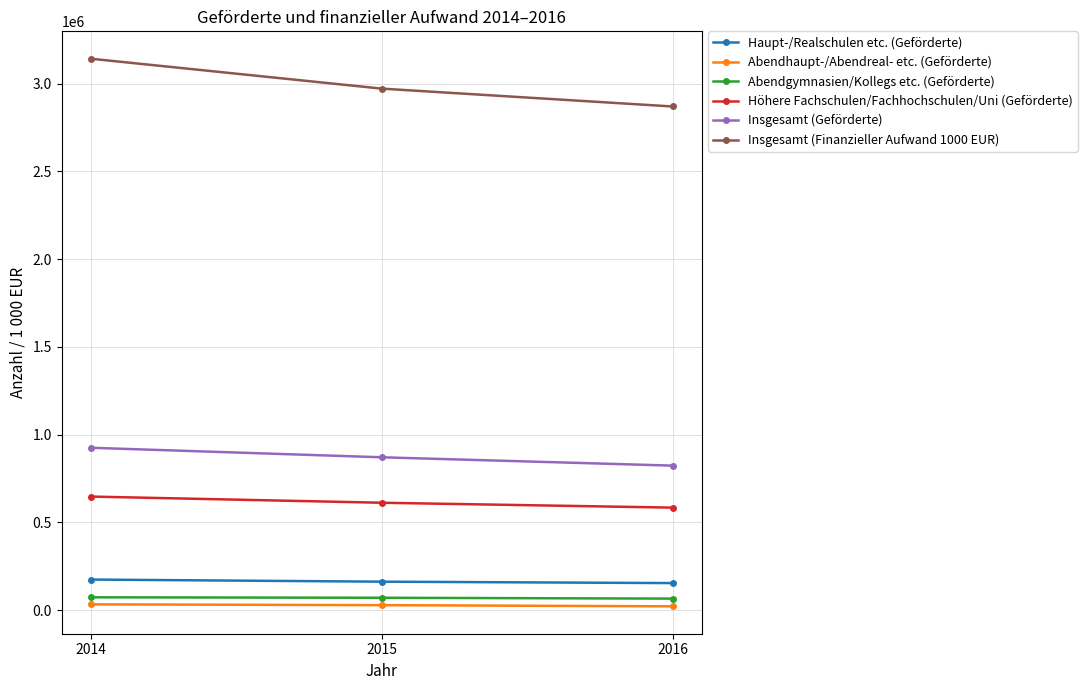

What is the sum of the Abendgymnasien/Kollegs etc. (Geförderte) values at 2015 and 2016?

134777.0